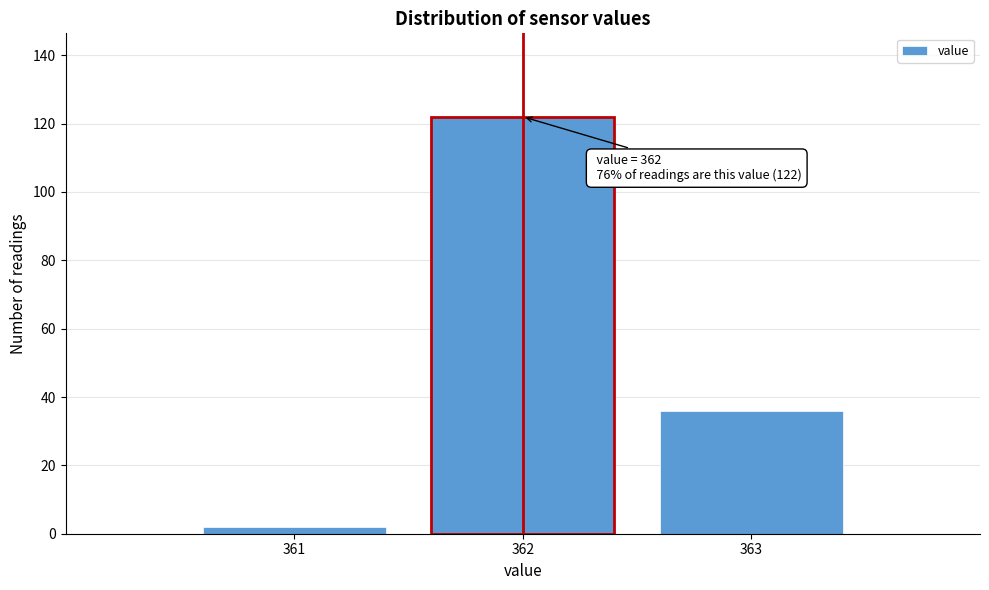

Reading right to left, what are all the values shown in this chart?

363=36	362=122	361=2